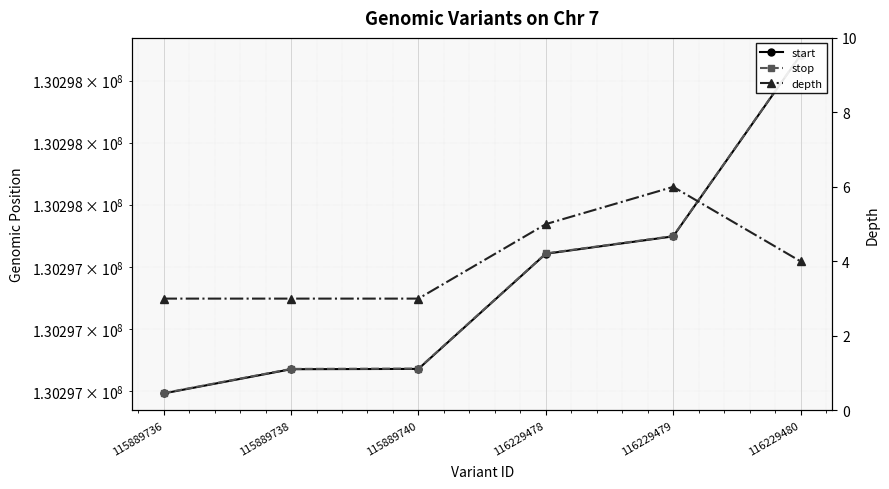

Reading left to right, extract all data points from this chart.

start: 115889736=130296992	115889738=130297070	115889740=130297071	116229478=130297442	116229479=130297498	116229480=130298082
stop: 115889736=130296993	115889738=130297071	115889740=130297072	116229478=130297443	116229479=130297499	116229480=130298083
depth: 115889736=3	115889738=3	115889740=3	116229478=5	116229479=6	116229480=4